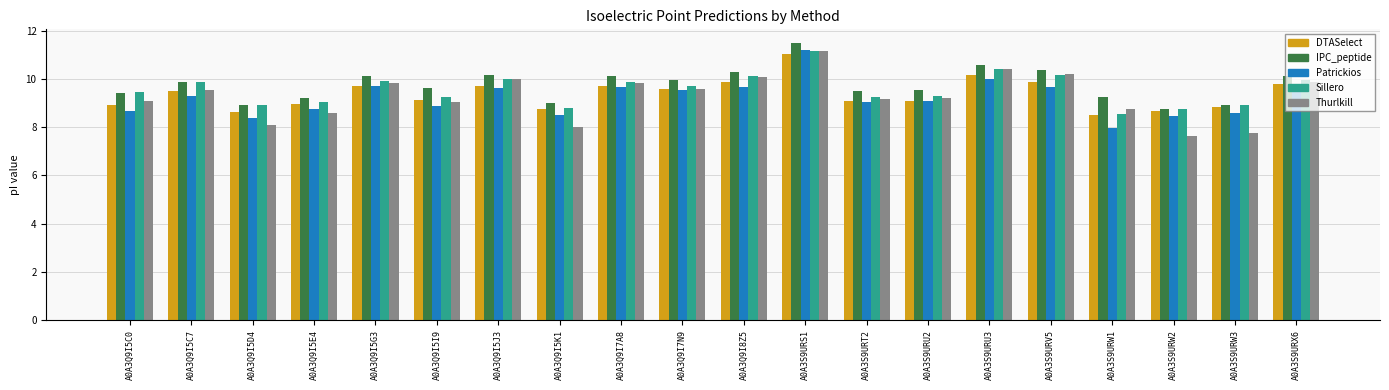

What is the total value across all series at A0A3Q9I5D4?

42.9